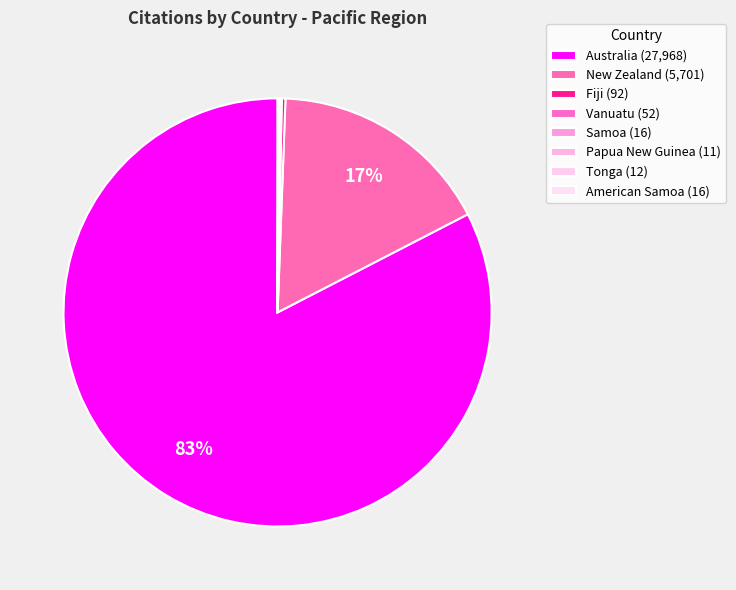

What is the change in value from Fiji to Vanuatu?

-40